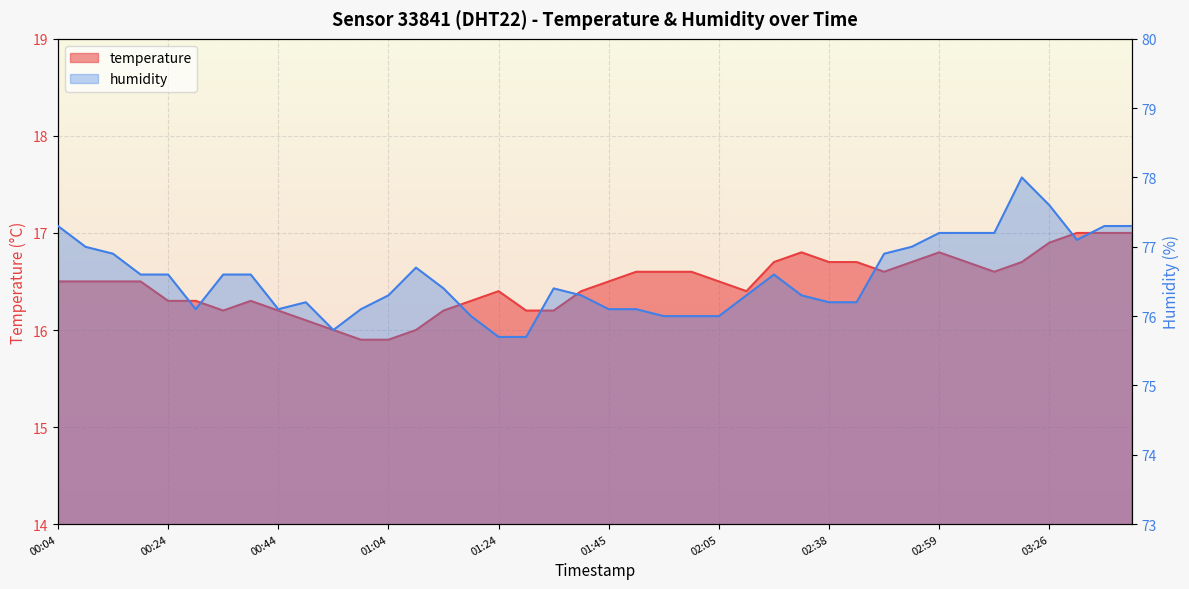

Reading left to right, what are all the values shown in this chart?

temperature: 16.5	16.5	16.5	16.5	16.3	16.3	16.2	16.3	16.2	16.1	16.0	15.9	15.9	16.0	16.2	16.3	16.4	16.2	16.2	16.4	16.5	16.6	16.6	16.6	16.5	16.4	16.7	16.8	16.7	16.7	16.6	16.7	16.8	16.7	16.6	16.7	16.9	17.0	17.0	17.0
humidity: 77.3	77.0	76.9	76.6	76.6	76.1	76.6	76.6	76.1	76.2	75.8	76.1	76.3	76.7	76.4	76.0	75.7	75.7	76.4	76.3	76.1	76.1	76.0	76.0	76.0	76.3	76.6	76.3	76.2	76.2	76.9	77.0	77.2	77.2	77.2	78.0	77.6	77.1	77.3	77.3